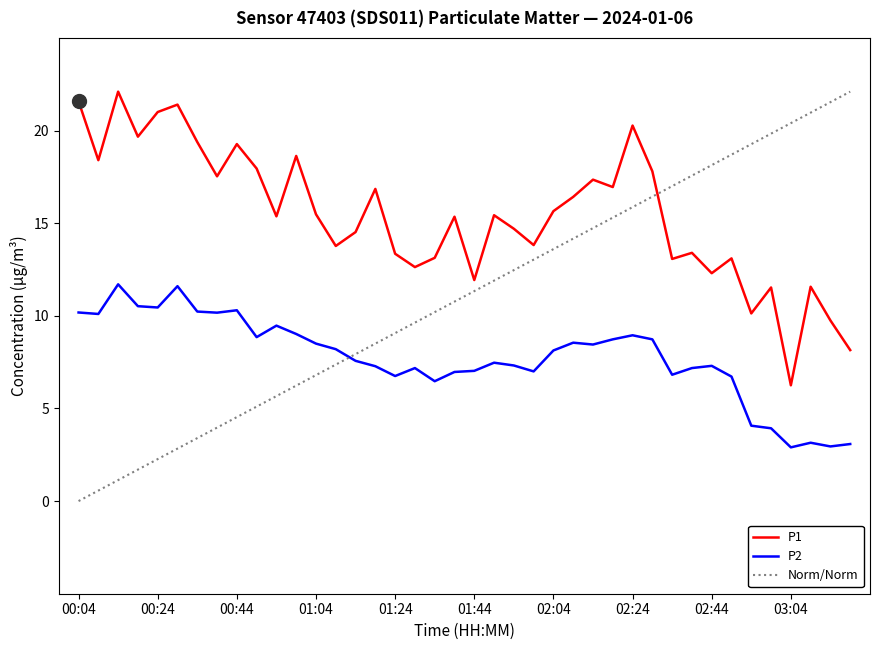

Reading right to left, transcribe all the data shown in this chart.

P1: 03:19=8.2	03:14=9.8	03:09=11.6	03:04=6.2	02:59=11.5	02:54=10.1	02:49=13.1	02:44=12.3	02:39=13.4	02:34=13.1	02:29=17.8	02:24=20.3	02:19=16.9	02:14=17.4	02:09=16.4	02:04=15.7	01:59=13.8	01:54=14.7	01:49=15.4	01:44=11.9	01:39=15.3	01:34=13.1	01:29=12.6	01:24=13.3	01:19=16.9	01:14=14.5	01:09=13.8	01:04=15.5	00:59=18.6	00:54=15.4	00:49=17.9	00:44=19.3	00:39=17.5	00:34=19.4	00:29=21.4	00:24=21.0	00:19=19.7	00:14=22.1	00:09=18.4	00:04=21.6
P2: 03:19=3.1	03:14=3.0	03:09=3.1	03:04=2.9	02:59=3.9	02:54=4.1	02:49=6.7	02:44=7.3	02:39=7.2	02:34=6.8	02:29=8.7	02:24=8.9	02:19=8.7	02:14=8.4	02:09=8.6	02:04=8.1	01:59=7.0	01:54=7.3	01:49=7.5	01:44=7.0	01:39=7.0	01:34=6.5	01:29=7.2	01:24=6.8	01:19=7.3	01:14=7.6	01:09=8.2	01:04=8.5	00:59=9.0	00:54=9.5	00:49=8.8	00:44=10.3	00:39=10.2	00:34=10.2	00:29=11.6	00:24=10.4	00:19=10.5	00:14=11.7	00:09=10.1	00:04=10.2